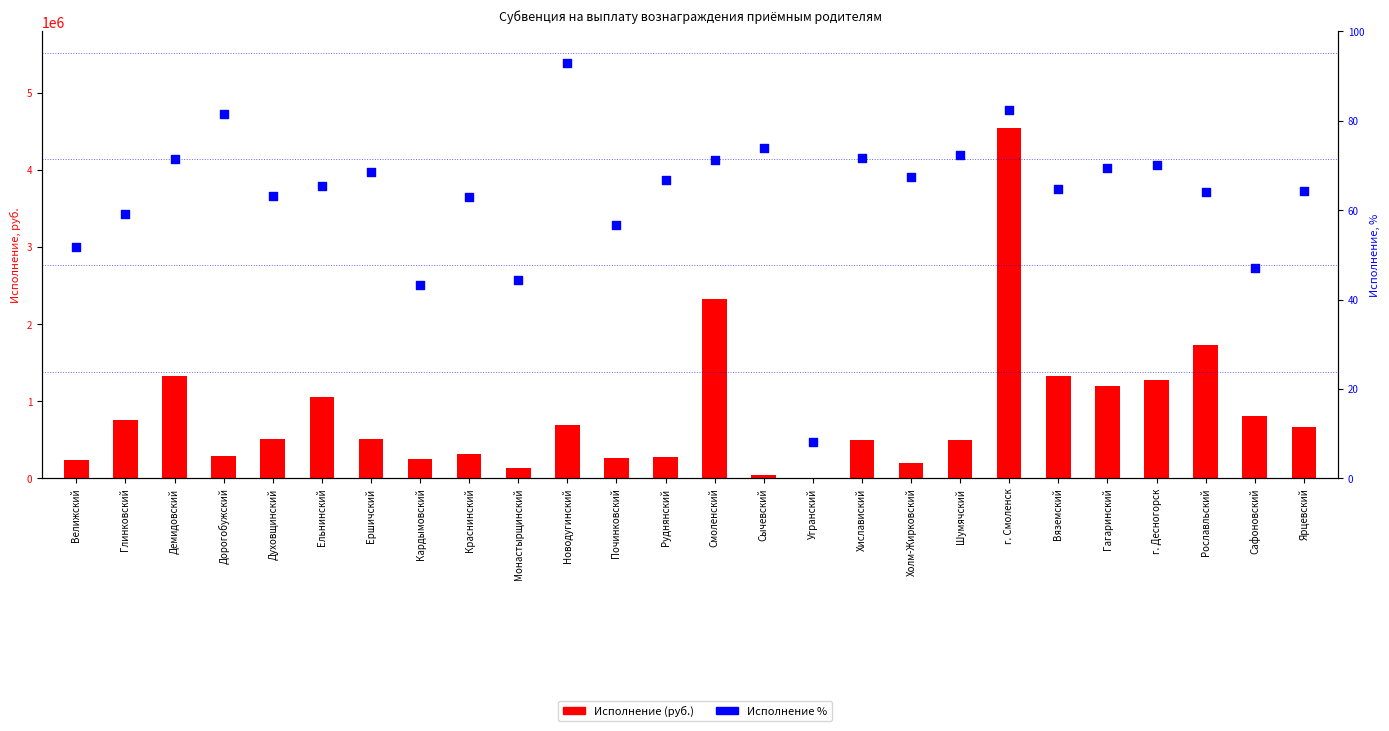

Which series has the largest total across all categories?

Исполнение (руб.)